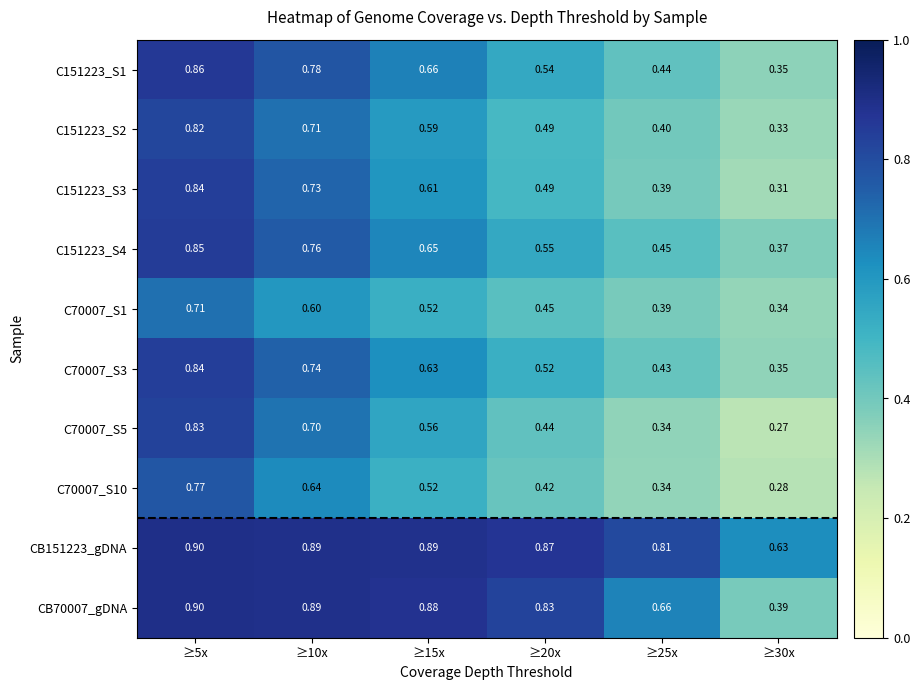

Is the value of CB70007_gDNA at ≥25x greater than the value of C151223_S4 at ≥20x?

Yes